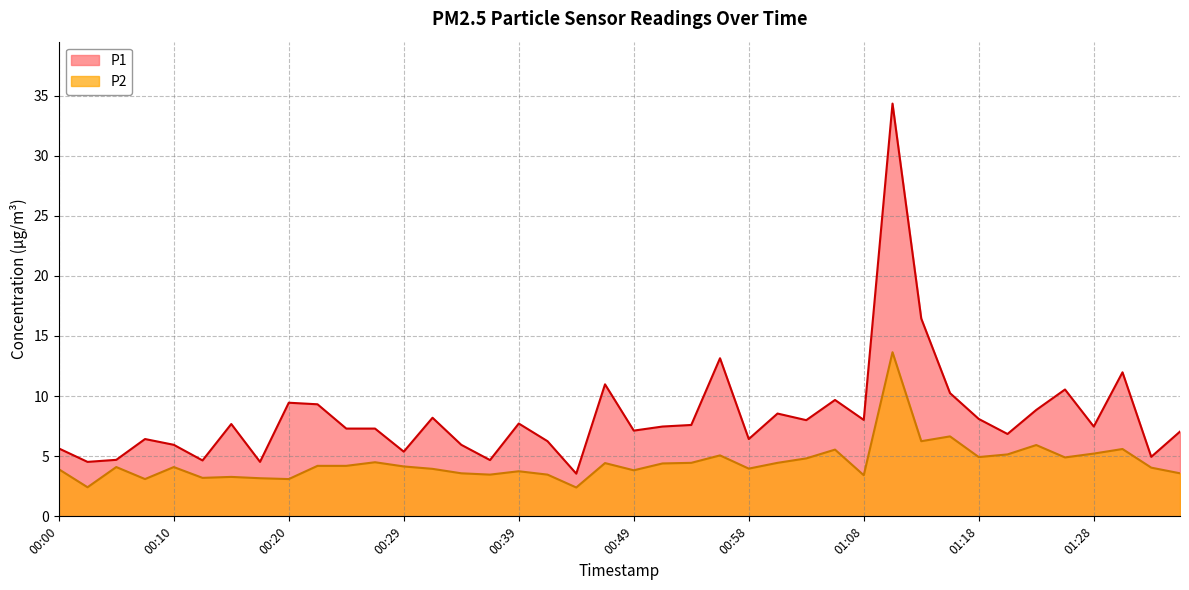

What is the difference between the P1 values at 01:28 and 01:18?

0.6